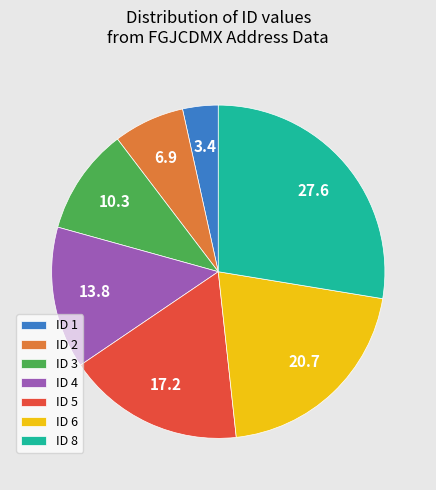

Is it true that ID 4 is 20% of the pie?

False